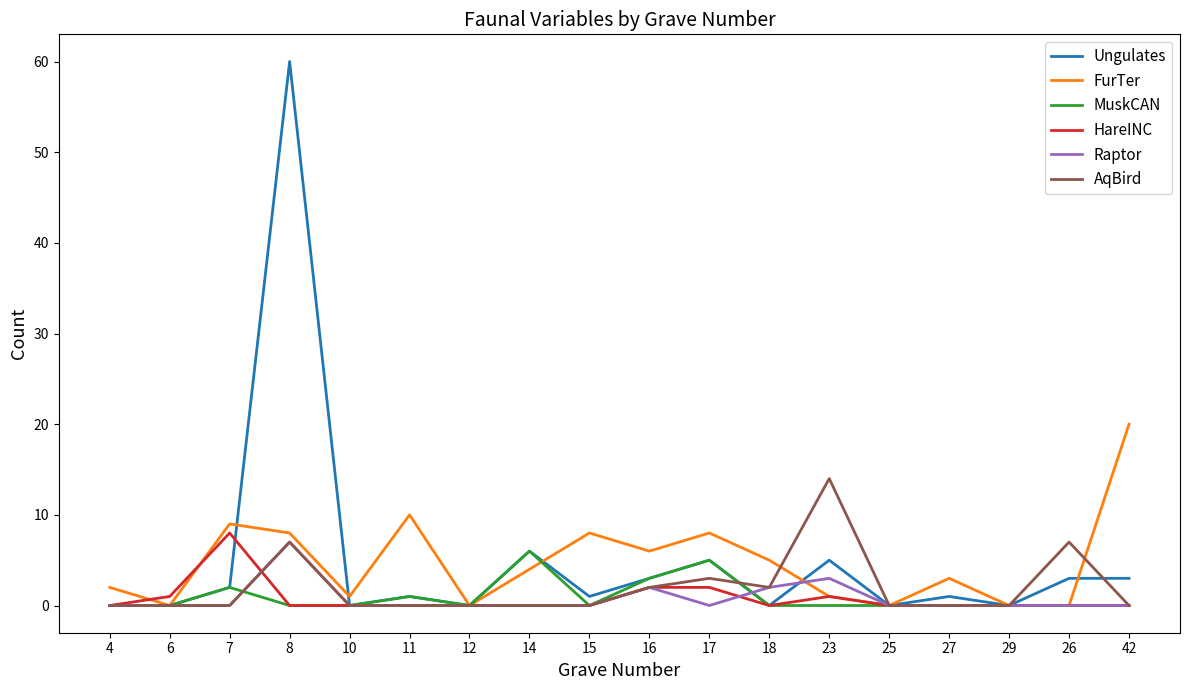

Where is the first local maximum for Ungulates?

8